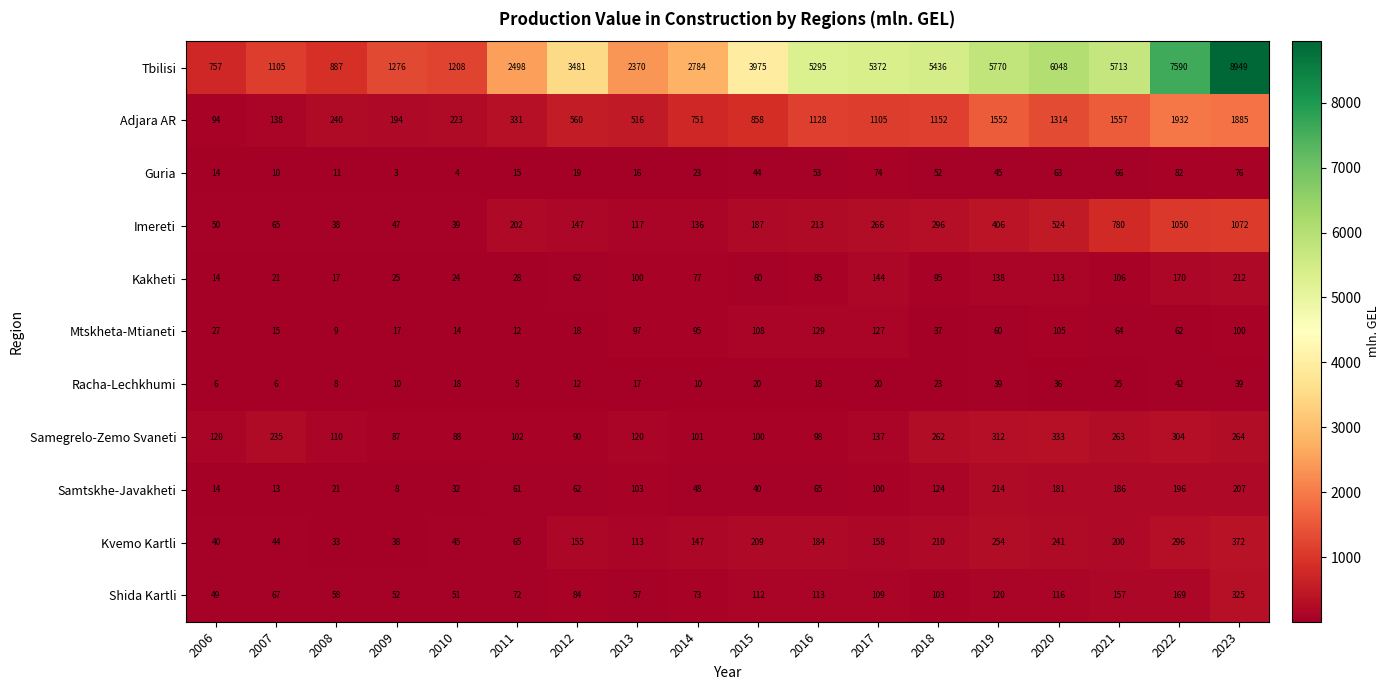

At 2020, list the series in order from smallest to largest.

Racha-Lechkhumi, Guria, Mtskheta-Mtianeti, Kakheti, Shida Kartli, Samtskhe-Javakheti, Kvemo Kartli, Samegrelo-Zemo Svaneti, Imereti, Adjara AR, Tbilisi